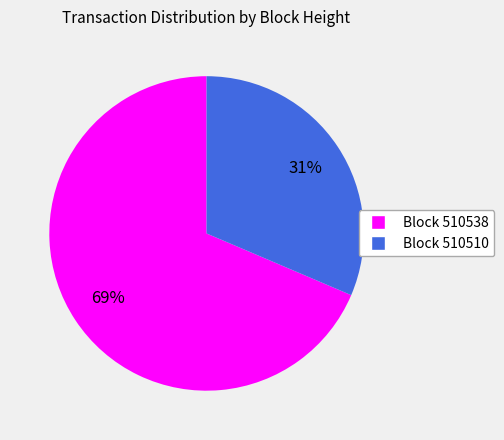

Does any single category account for the majority?

Yes